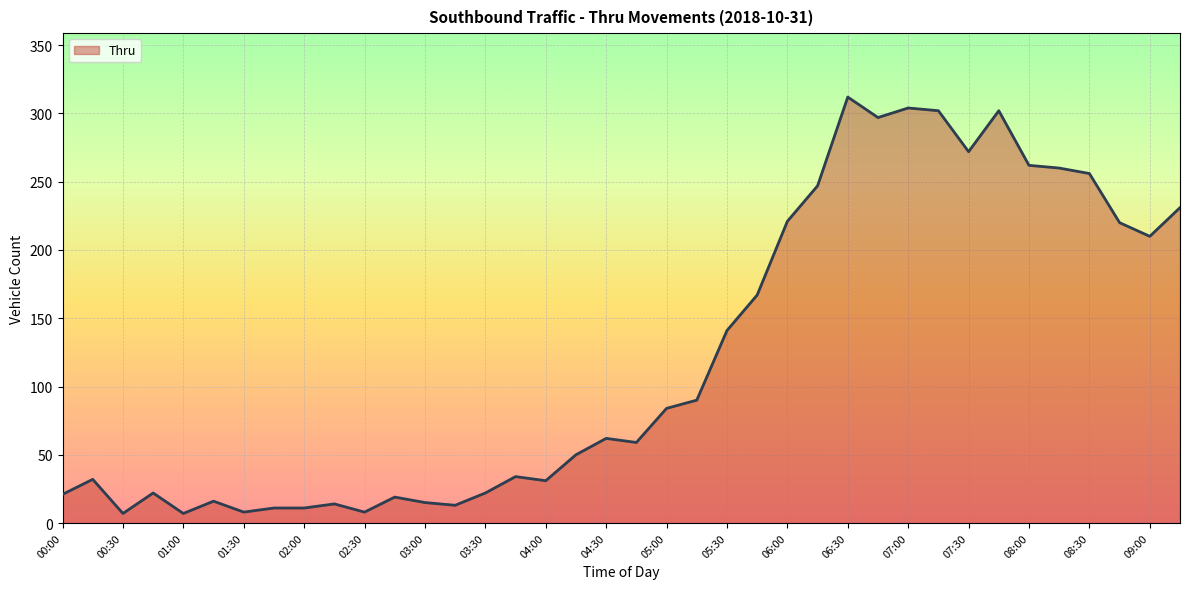

Which label corresponds to the largest value in the chart?

06:30